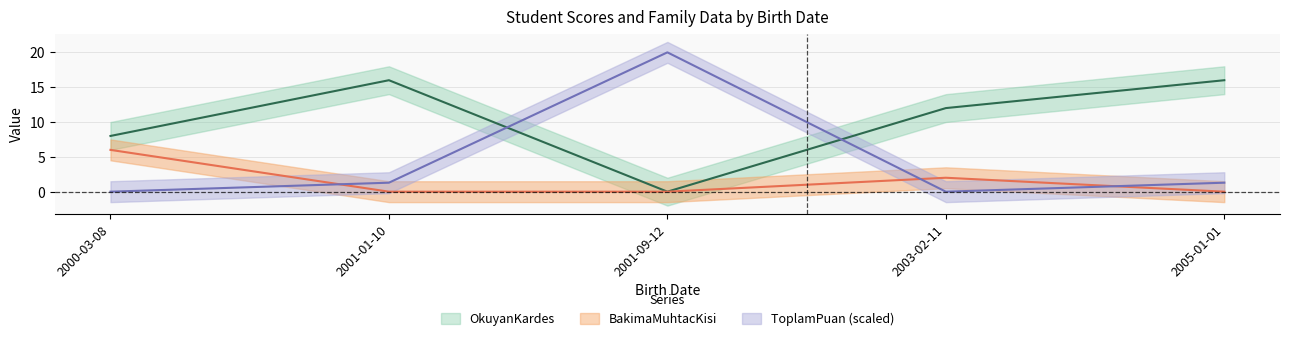

What is the maximum value shown in the chart?

20.0